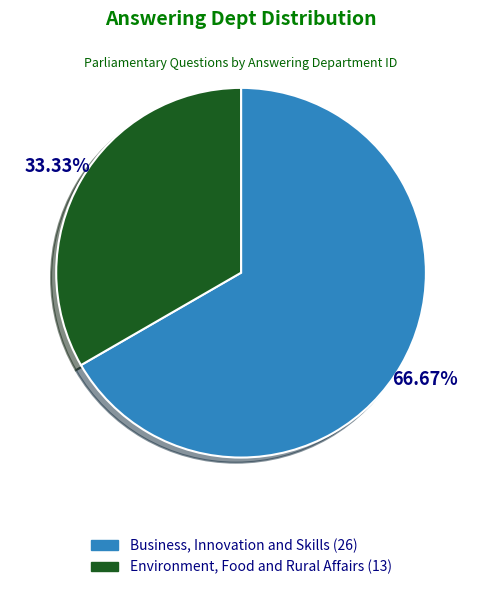

To the nearest percent, what portion does Business, Innovation and Skills represent?

67%